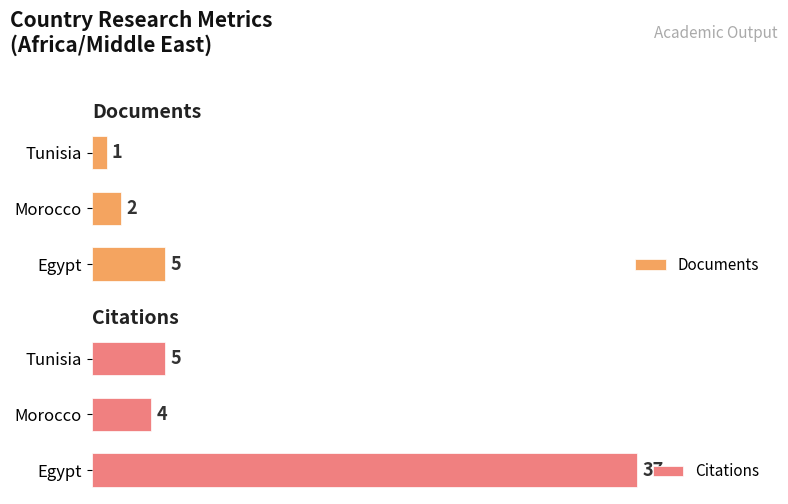

How many bars are there in total?

6